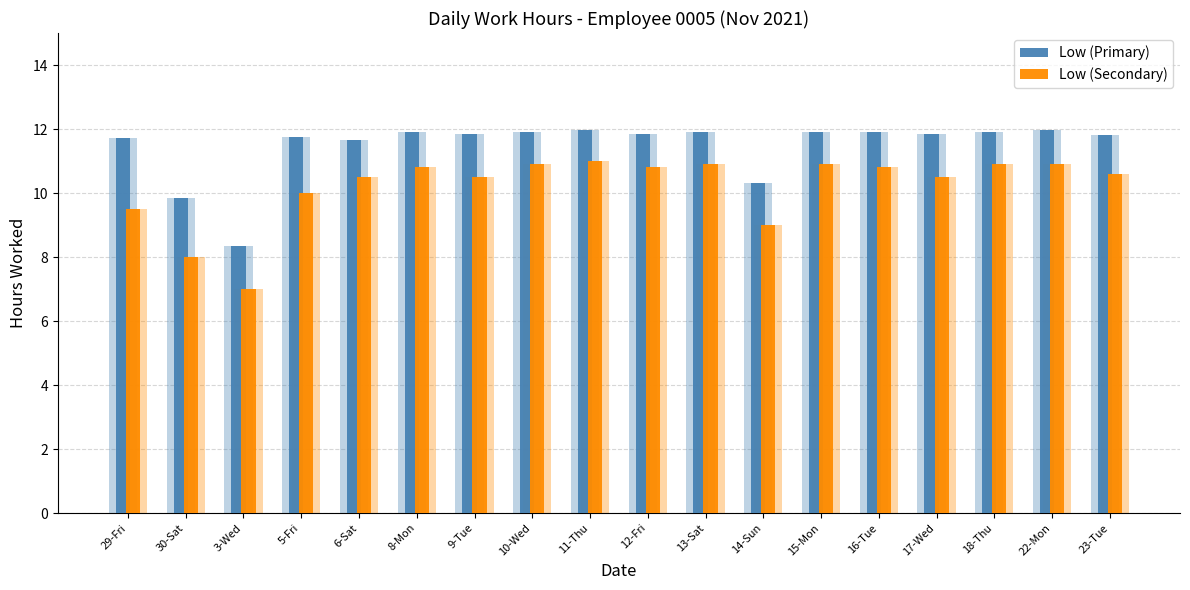

What is the sum of all Low (Primary) values?

206.4